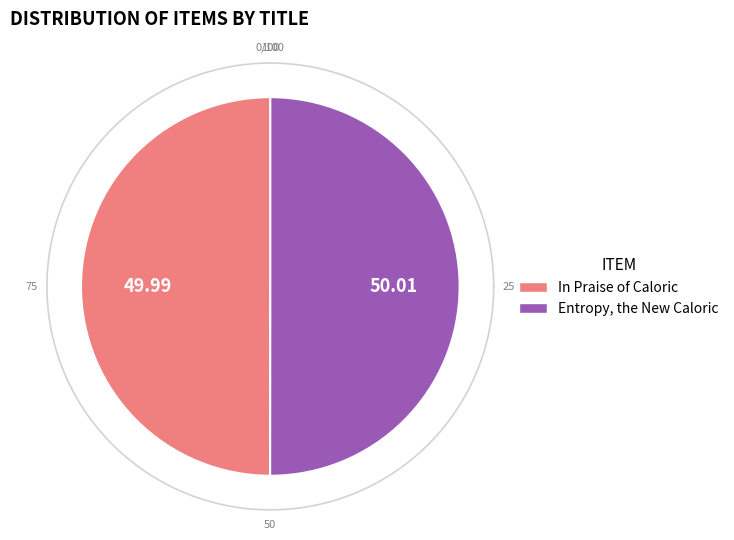

Rank the categories by value from highest to lowest.

Entropy, the New Caloric, In Praise of Caloric